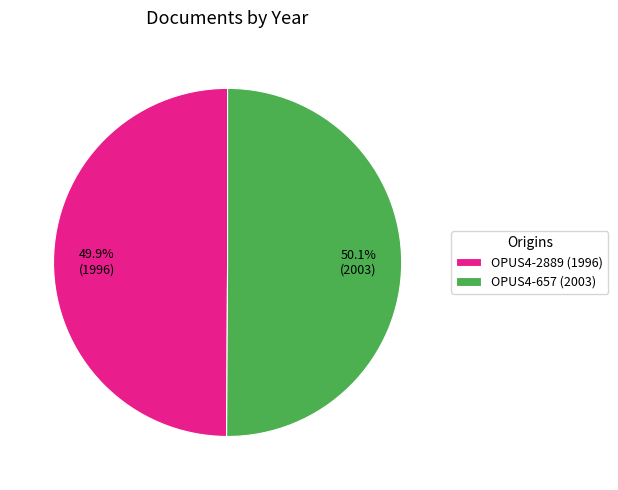

To the nearest percent, what is the combined percentage of OPUS4-657 and OPUS4-2889?

100%